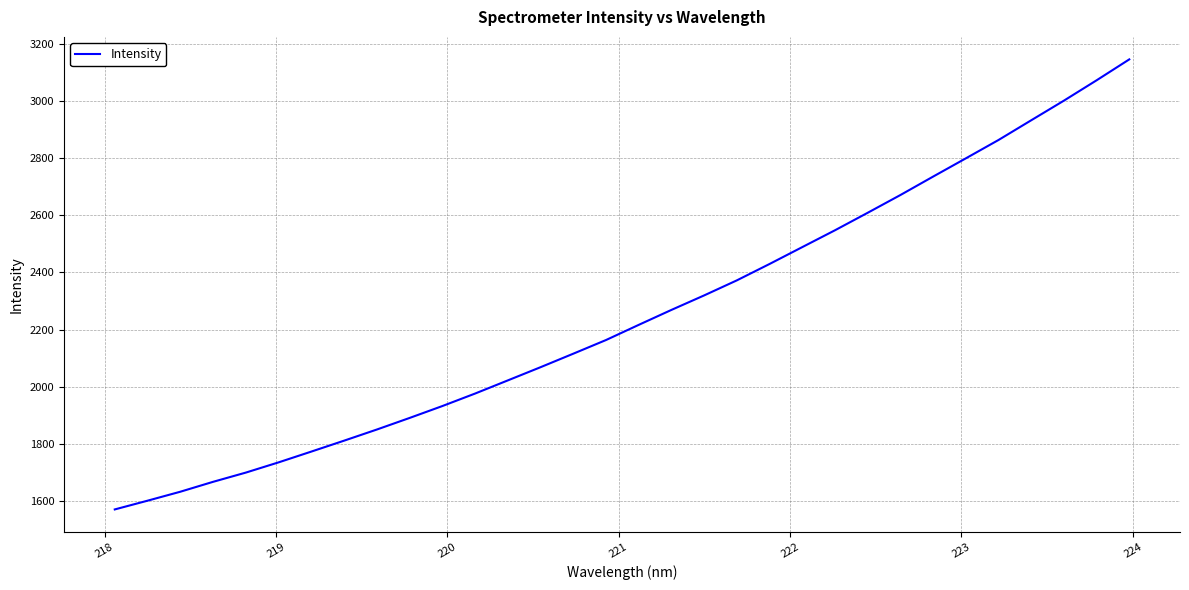

What is the greatest value displayed?

3145.6